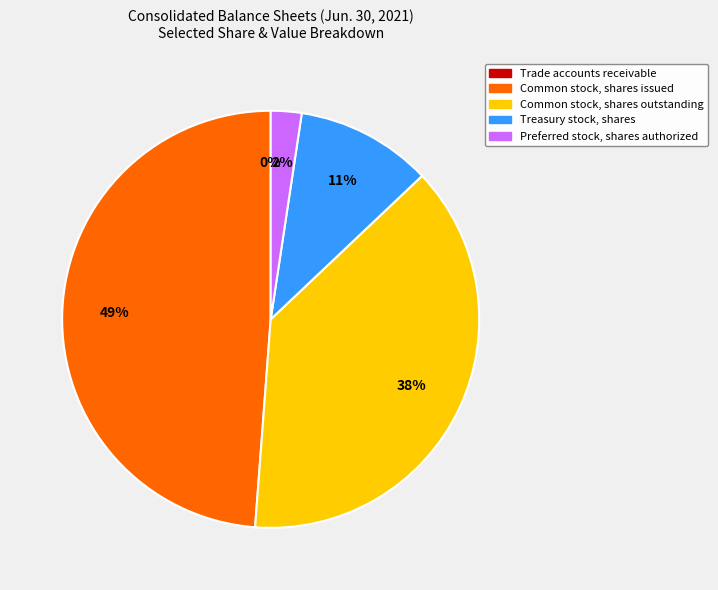

Between Common stock, shares outstanding and Treasury stock, shares, which is larger?

Common stock, shares outstanding